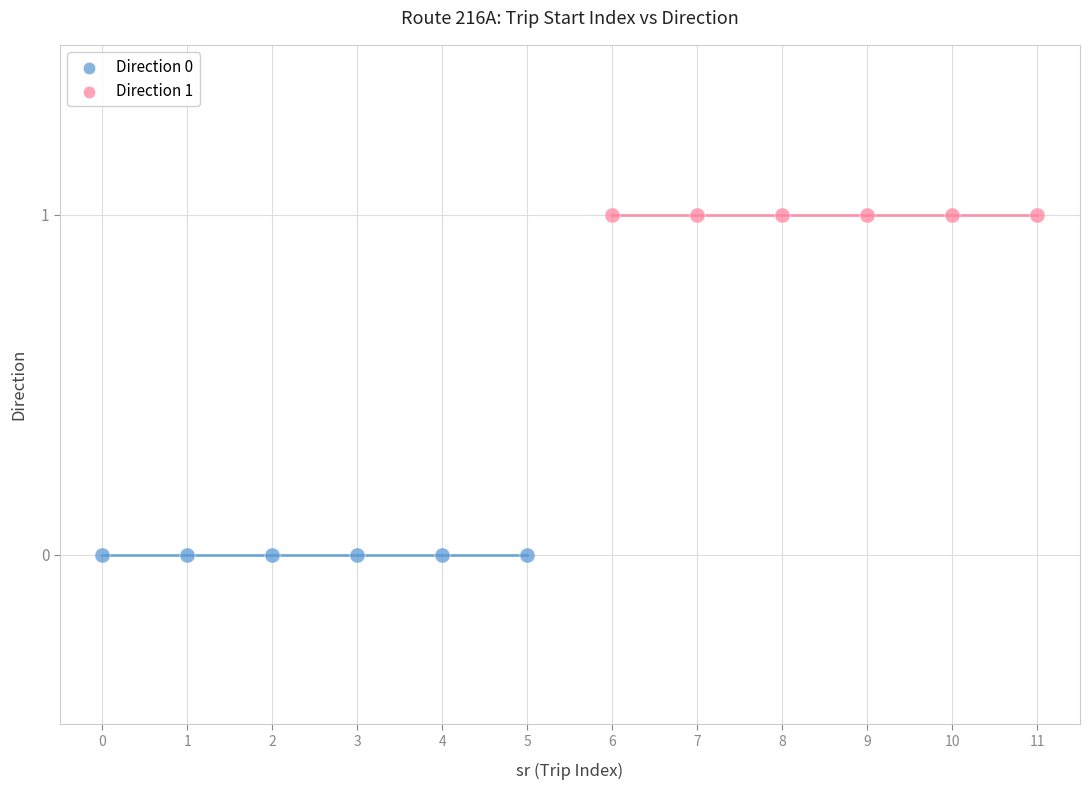

Which series reaches the minimum Y coordinate?

Direction 0